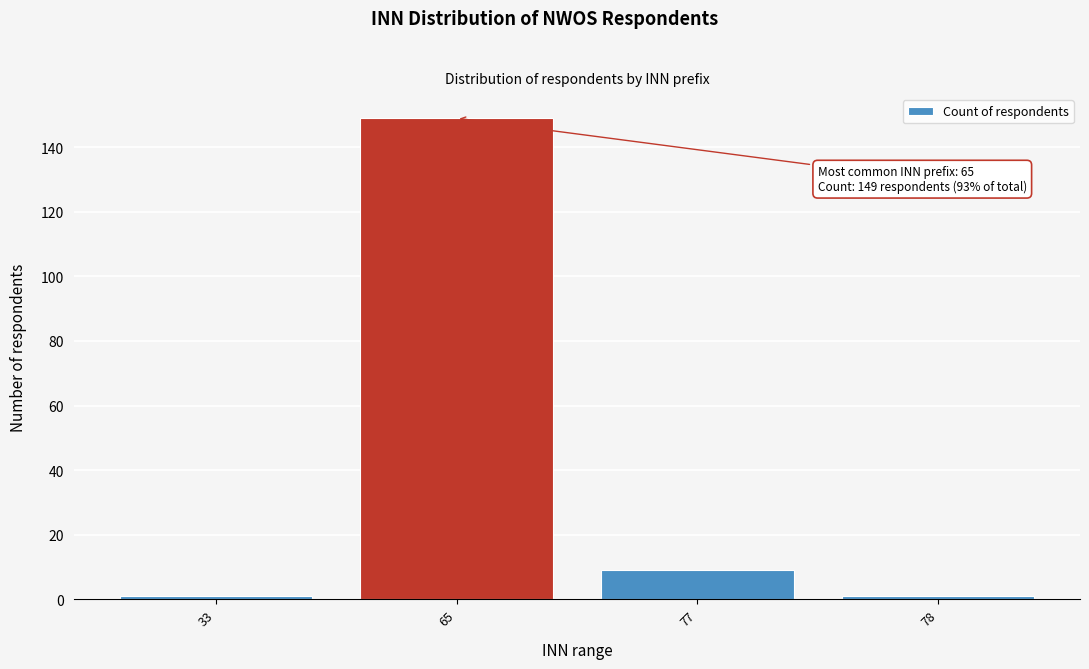

Reading right to left, list all the values displayed in this chart.

1	9	149	1